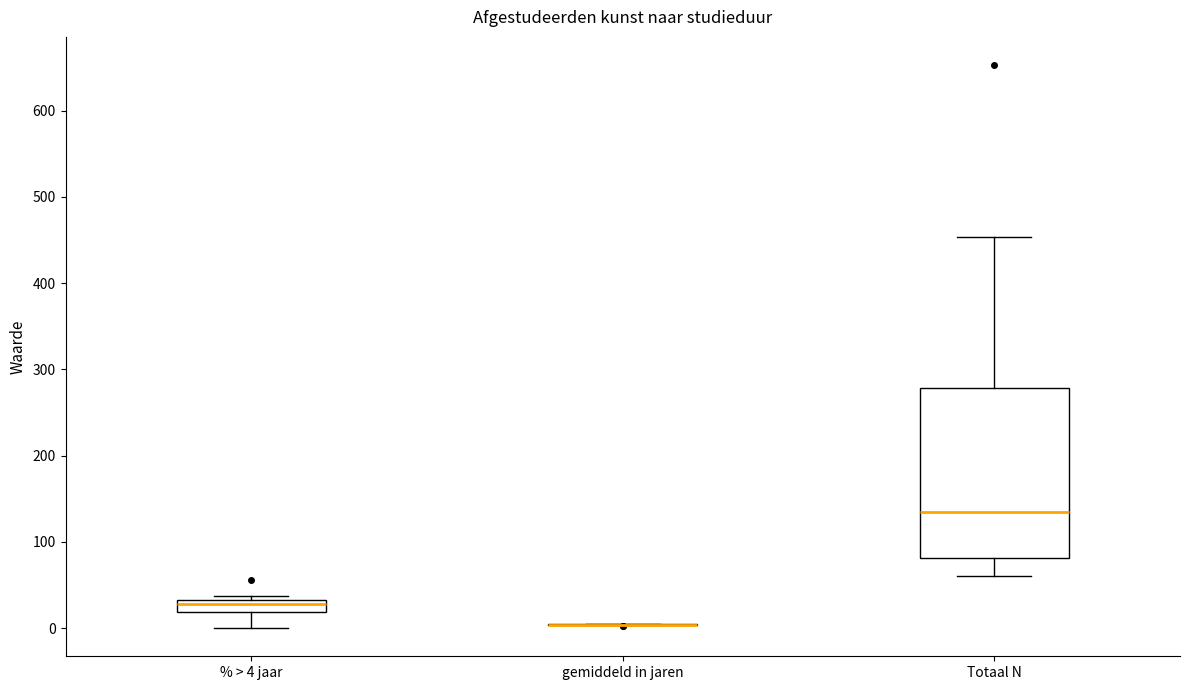

Which box is the tallest, from its lower edge to its upper edge?

Totaal N